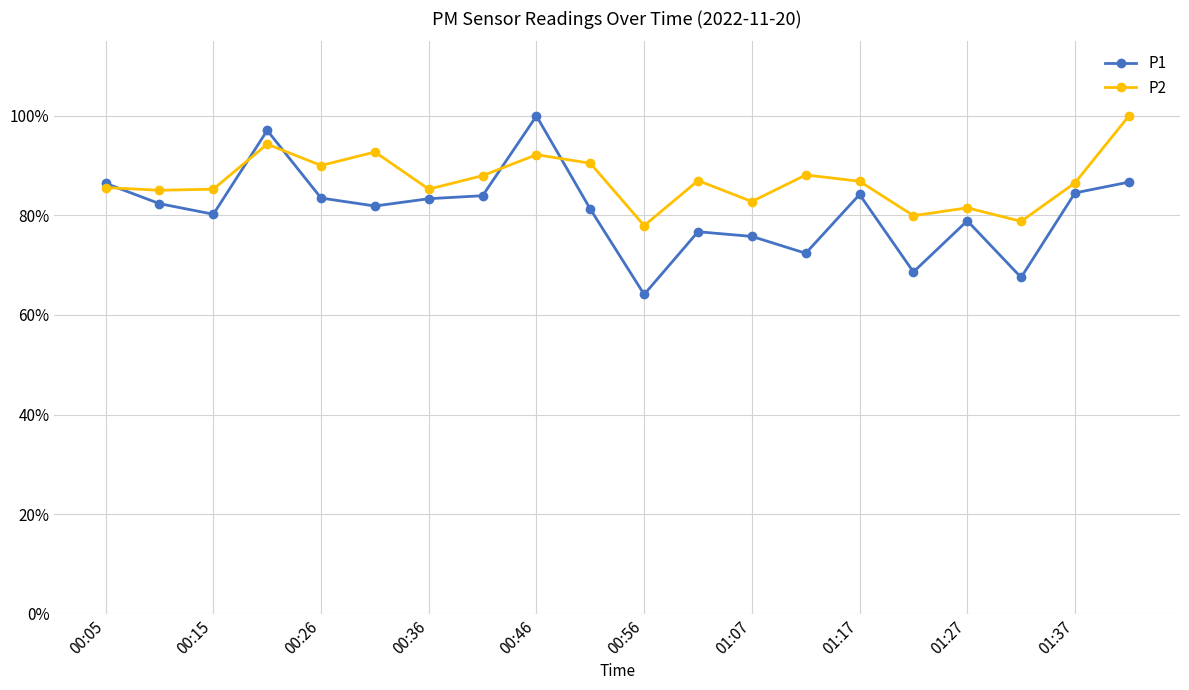

What is the difference between the second highest and second lowest values in the P2 series?

0.2